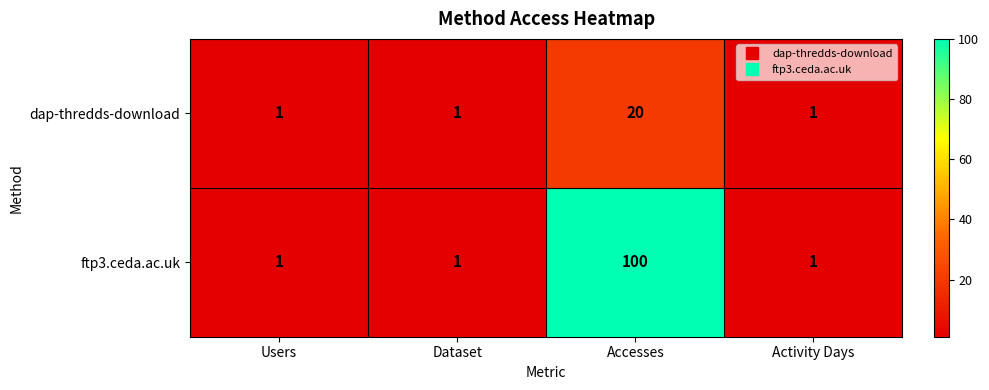

At how many categories does at least one series exceed 55?

1